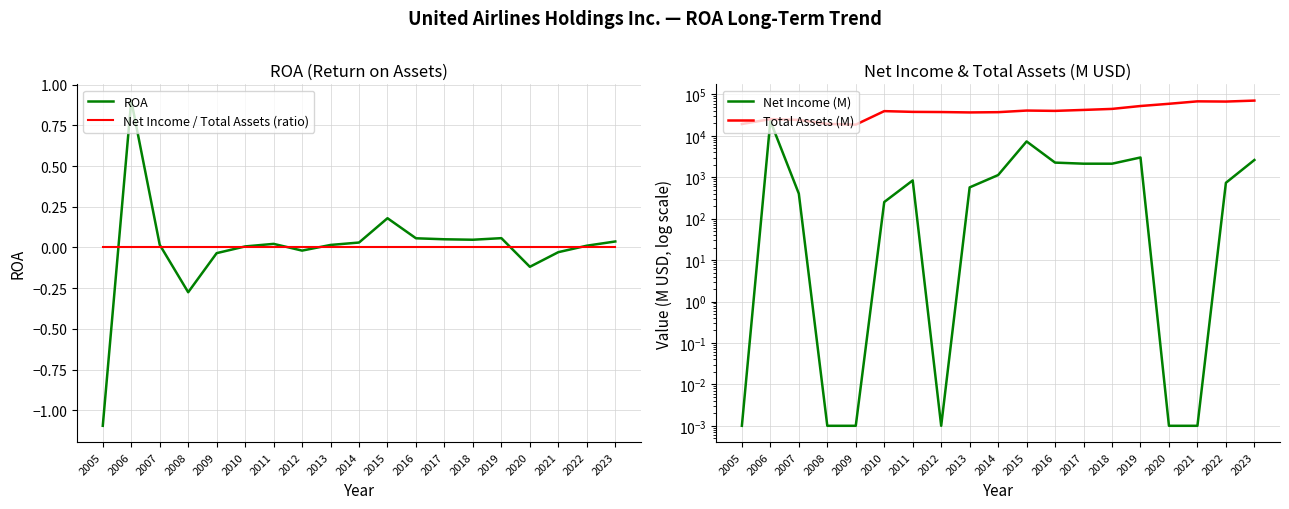

What is the difference between the Total Assets (M) values at 2021 and 2014?

30822.0